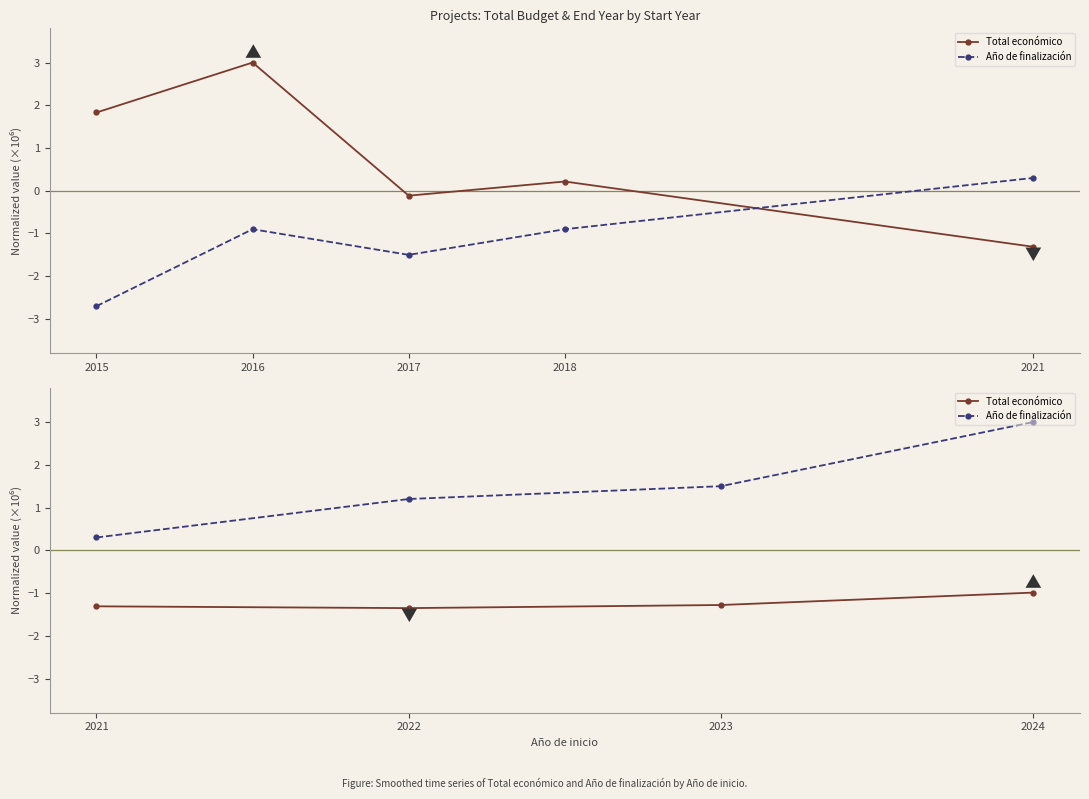

True or false: Año de finalización and Total económico cross at least once.

False